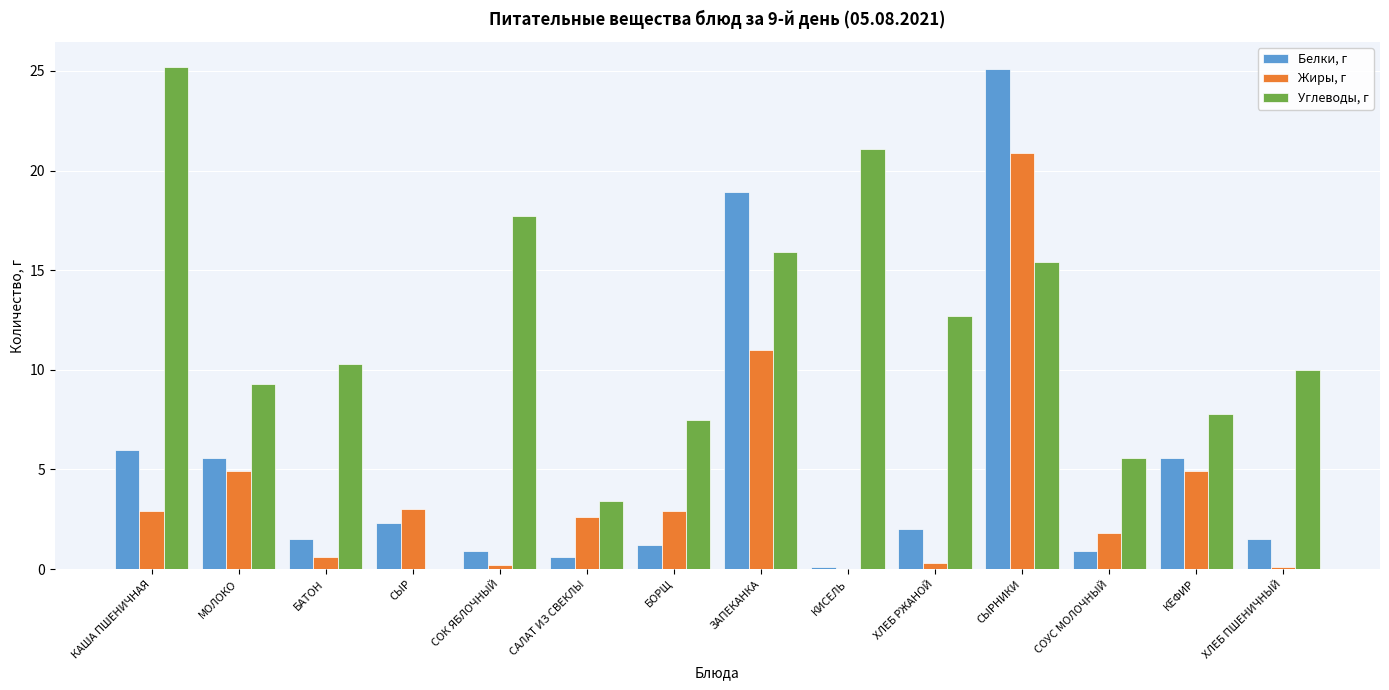

True or false: Белки, г has a value of 1.2 at БОРЩ.

True